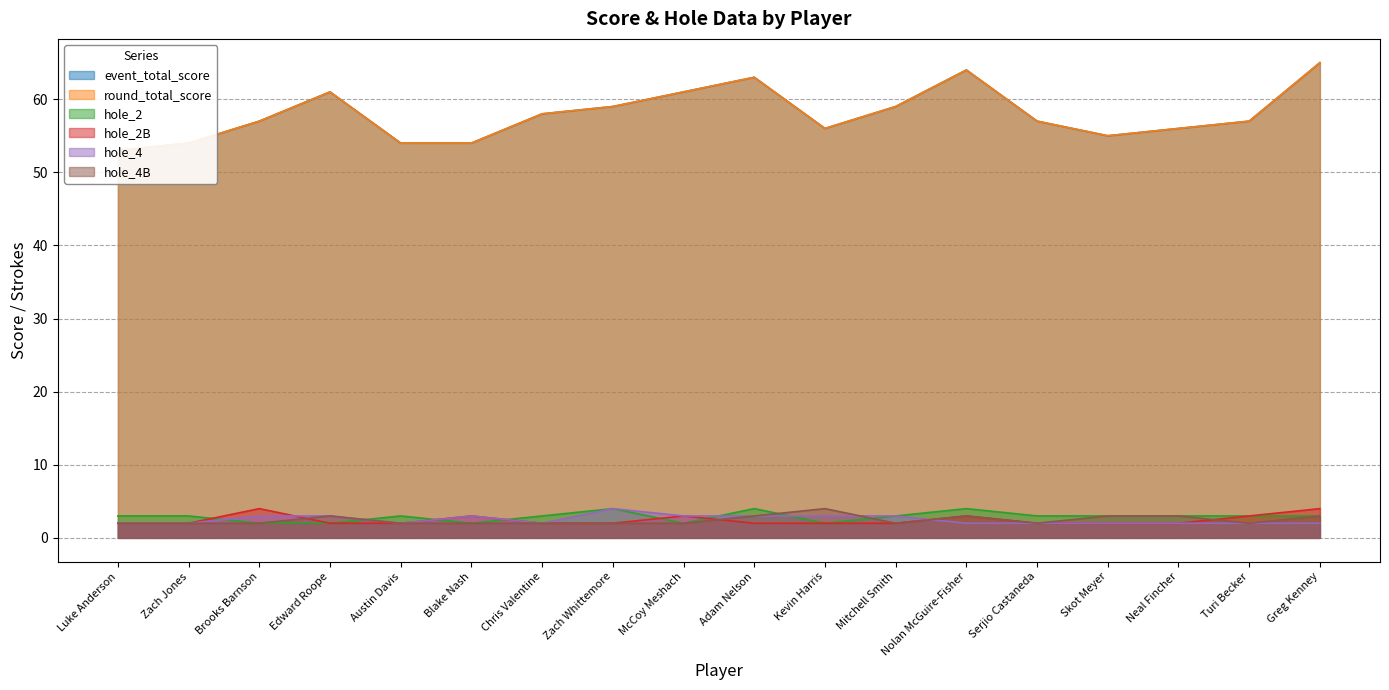

How many lines are shown in the chart?

6